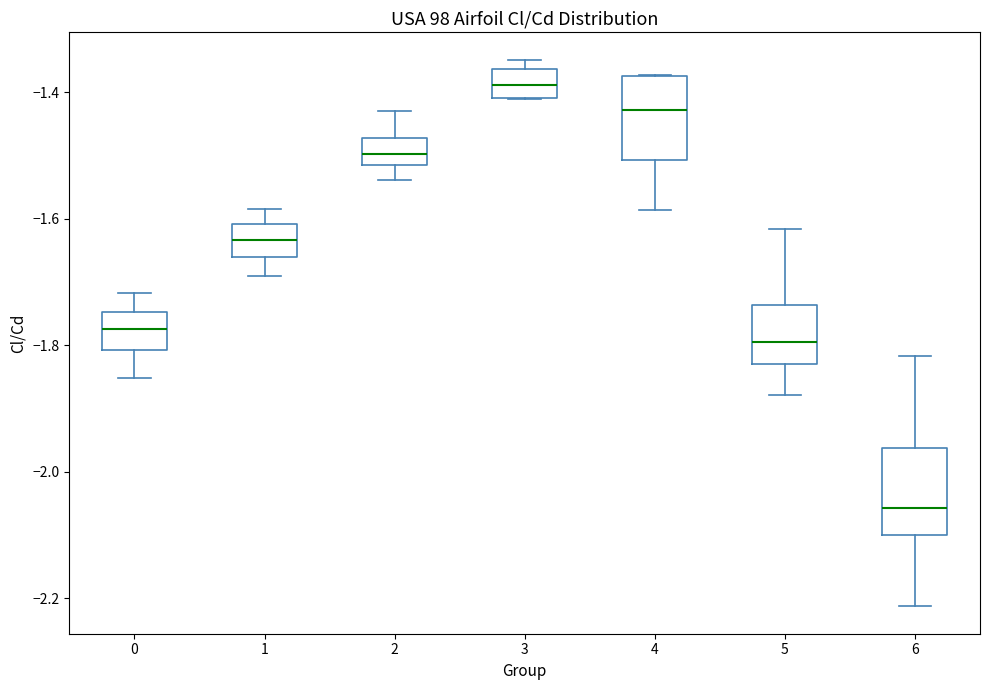

Where is the upper edge of the box at x = 3 on the y-axis? The values are not printed on the chart, so give them approximately, as read against the axis.

-1.36